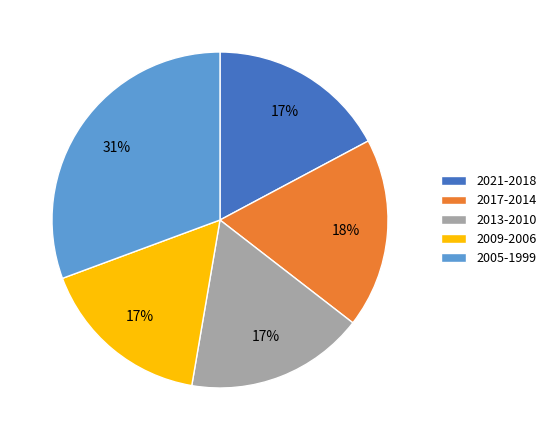

Is the sum of 2017-2014 and 2009-2006 greater than half?

No